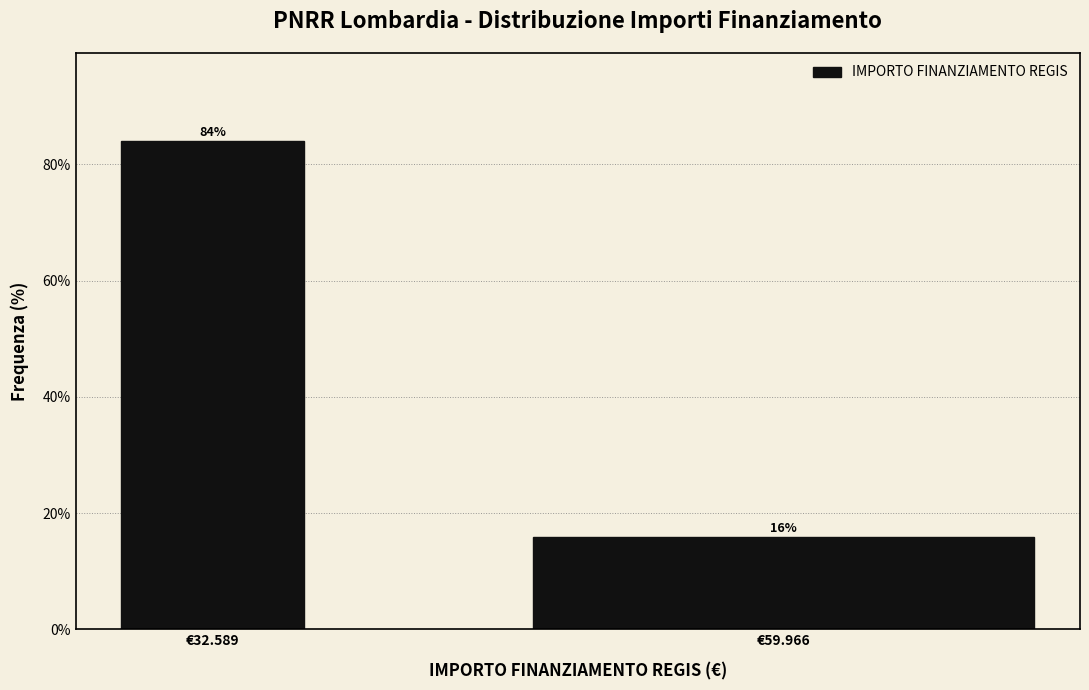

What is the sum of all values?

100.0